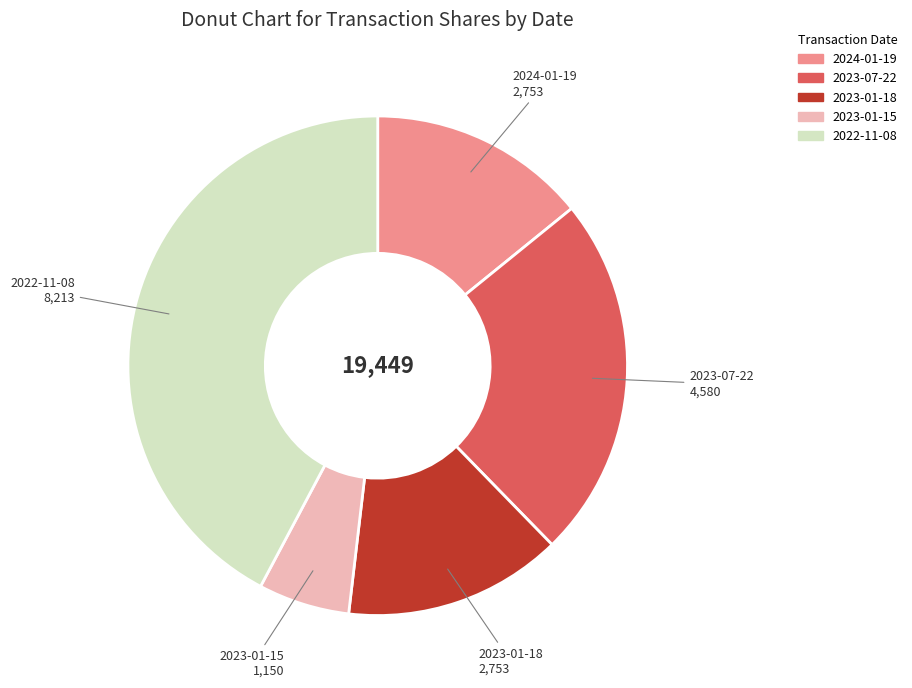

Does 2023-01-15 account for over 50% of the chart?

No